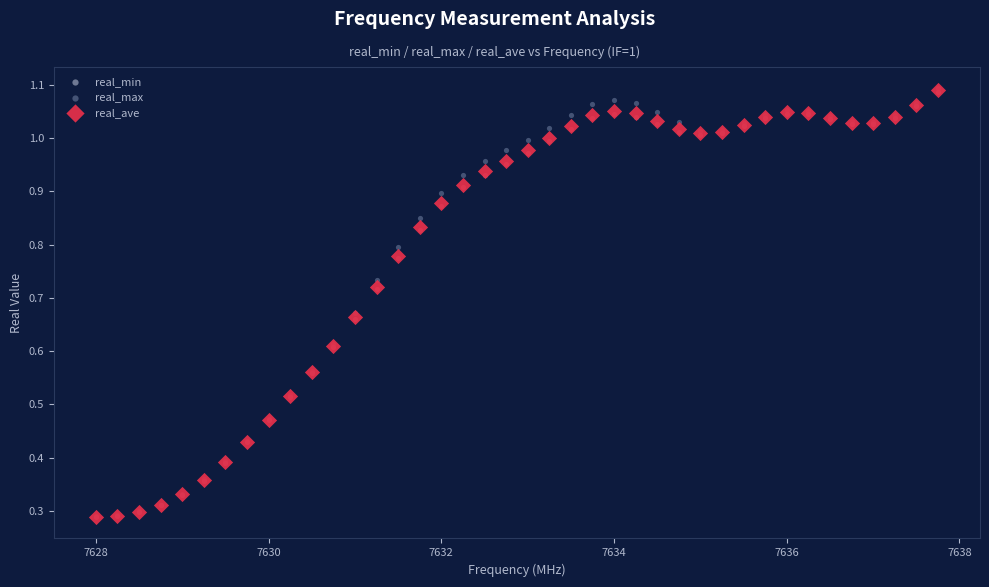

What are all the series names shown in the legend?

real_min, real_max, real_ave